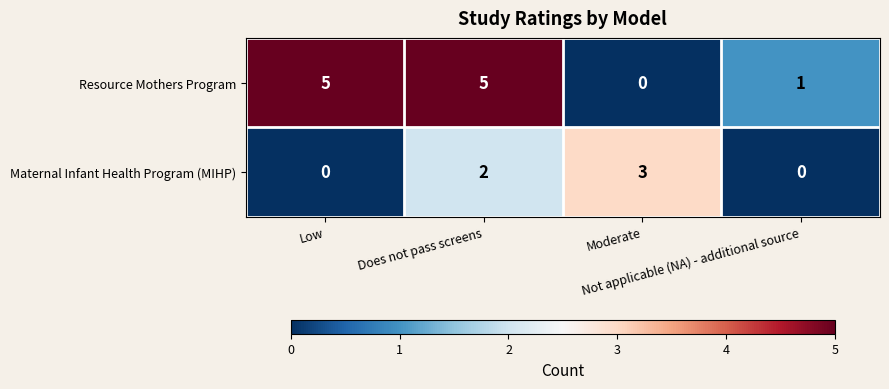

What is the difference between the maximum and minimum values in the Maternal Infant Health Program (MIHP) series?

3